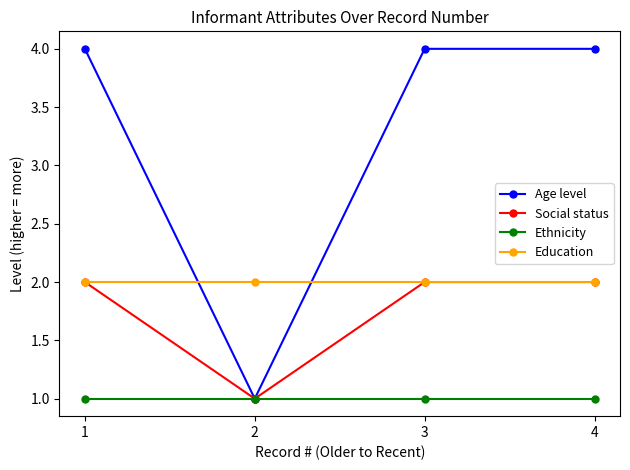

What is the value of the Education point at the 4th from the left?

2